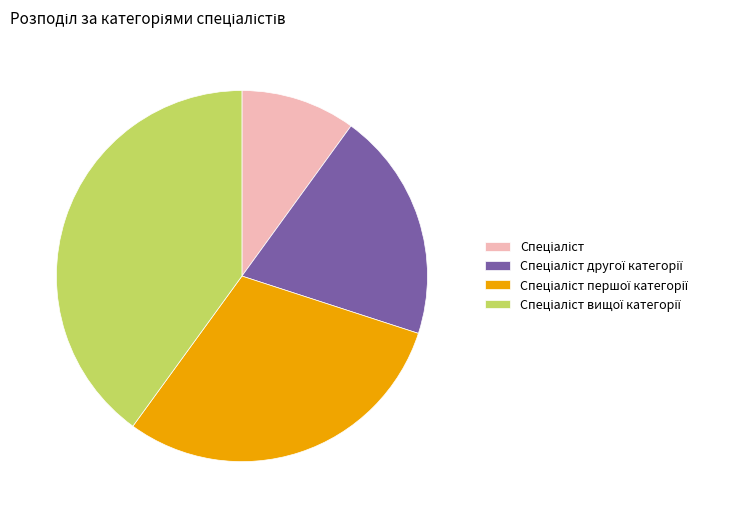

How many slices are in this pie chart?

4